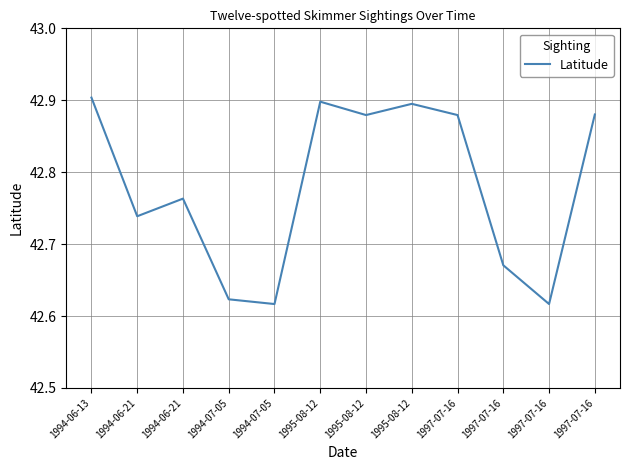

Rank the categories by value from lowest to highest.

1994-07-05, 1997-07-16, 1994-07-05, 1997-07-16, 1994-06-21, 1994-06-21, 1995-08-12, 1997-07-16, 1997-07-16, 1995-08-12, 1995-08-12, 1994-06-13